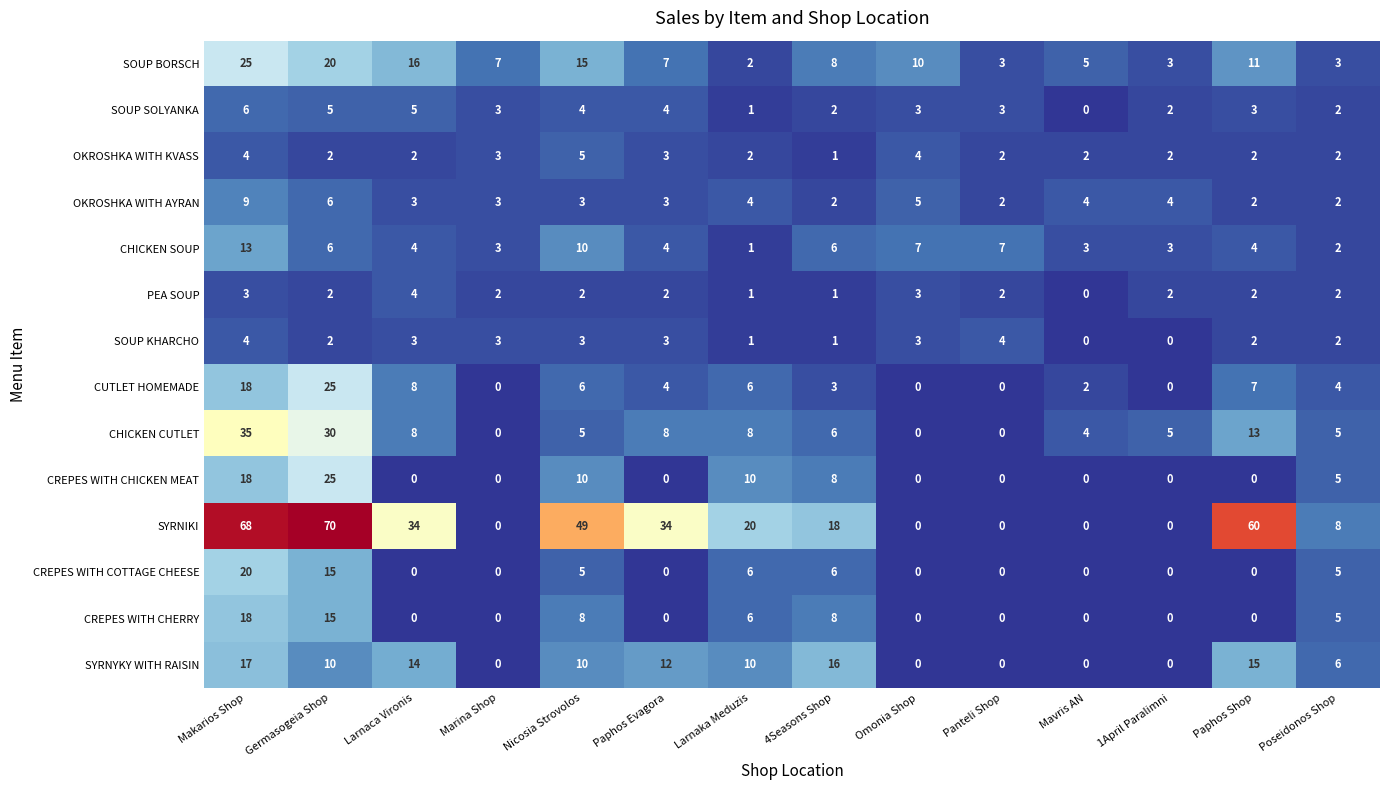

Read the SYRNYKY WITH RAISIN value at Poseidonos Shop, to the nearest 5.

5